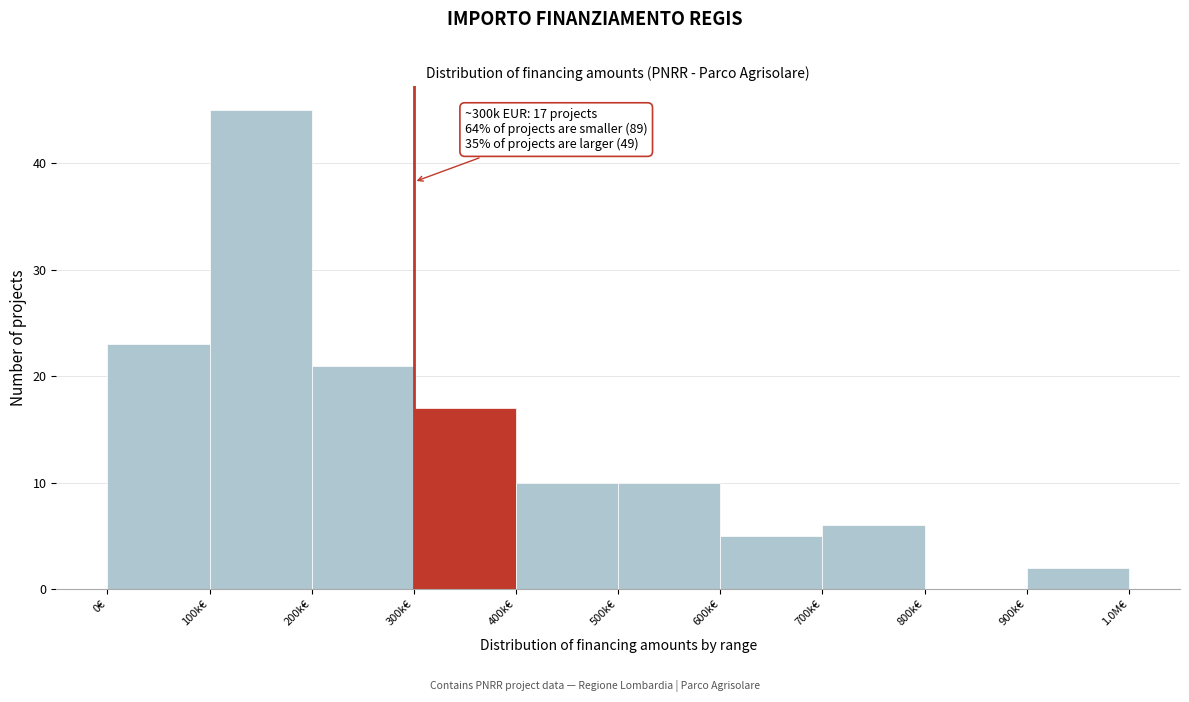

Reading right to left, list all the values displayed in this chart.

900k€=2	800k€=0	700k€=6	600k€=5	500k€=10	400k€=10	300k€=17	200k€=21	100k€=45	0€=23